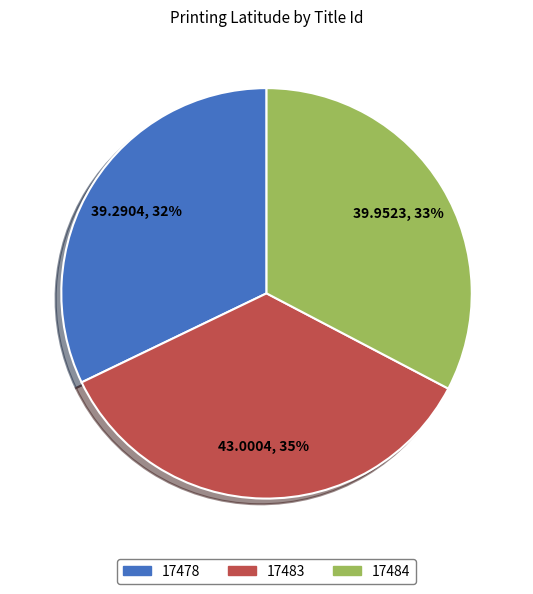

Which category has the smallest portion of the pie?

17478